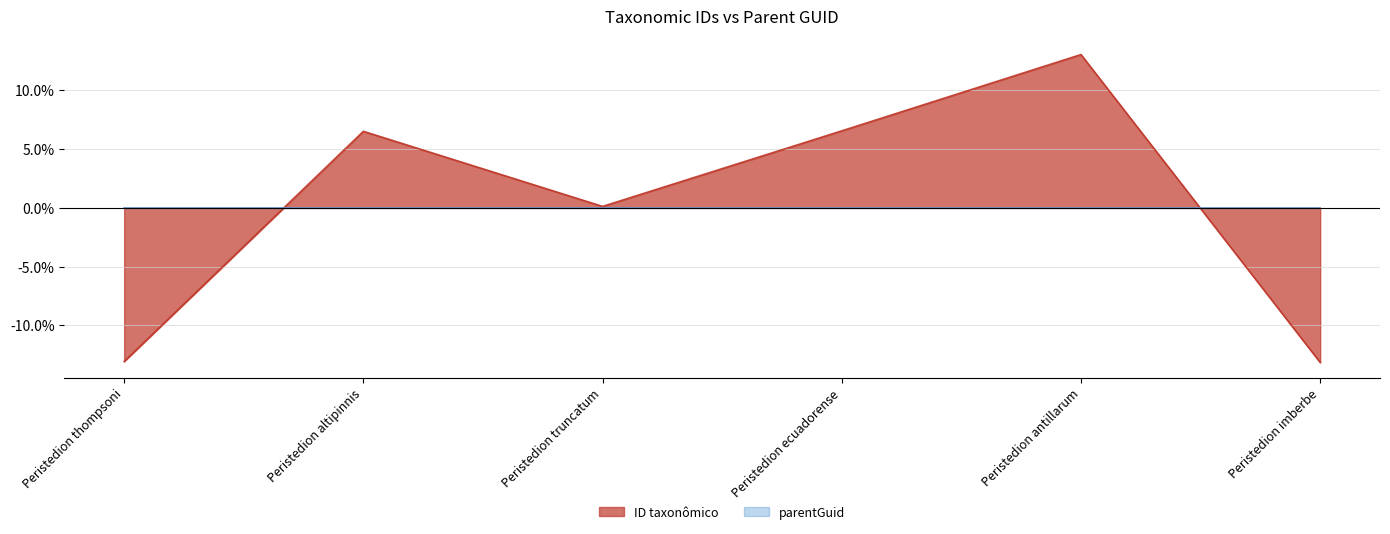

Reading left to right, what are all the values shown in this chart?

Peristedion thompsoni=-13.1	Peristedion altipinnis=6.5	Peristedion truncatum=0.1	Peristedion ecuadorense=6.6	Peristedion antillarum=13.0	Peristedion imberbe=-13.2